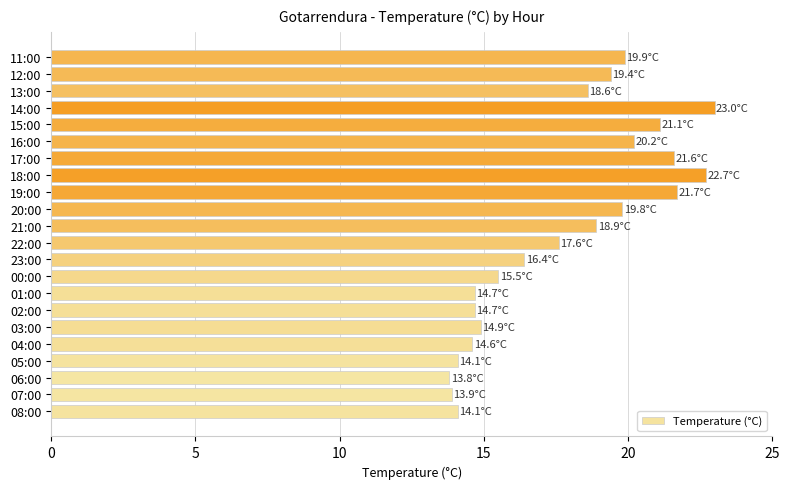

What is the average value?

17.8